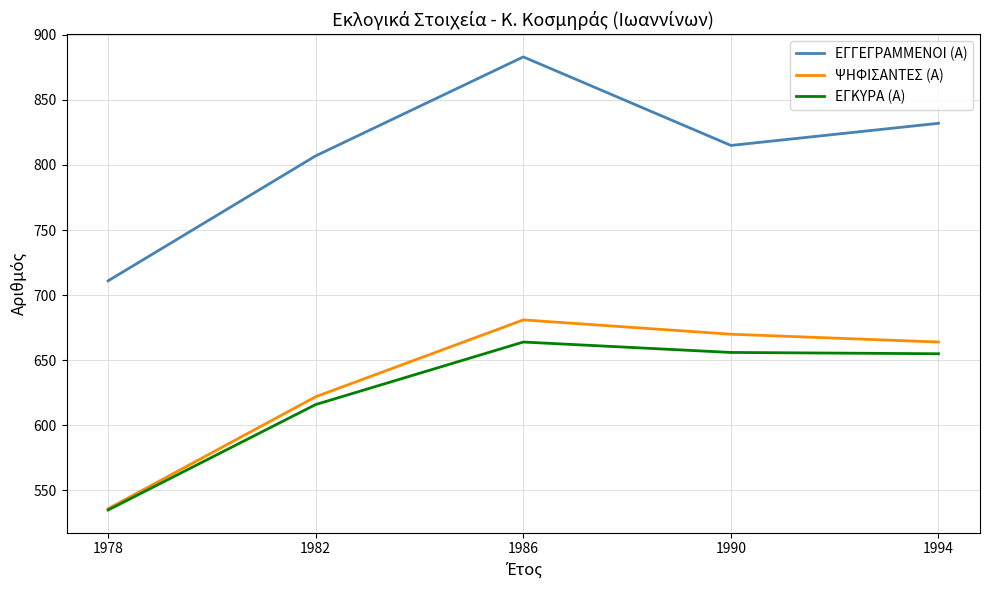

Is the value of ΨΗΦΙΣΑΝΤΕΣ (Α) at 1990 greater than the value of ΕΓΚΥΡΑ (Α) at 1982?

Yes